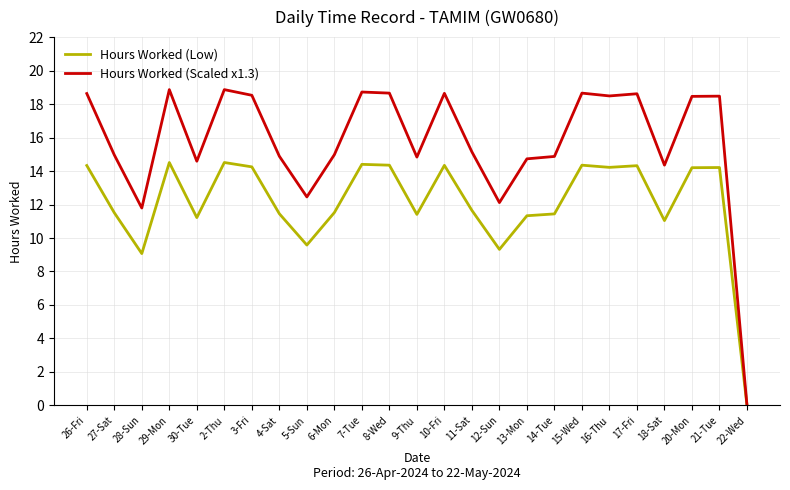

Where is Hours Worked (Scaled x1.3) nearest to the value 9?

28-Sun